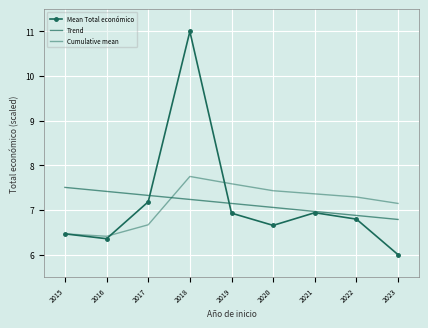

What is the greatest value displayed?

11.0